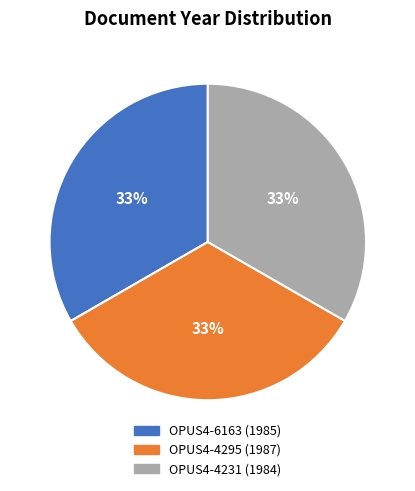

The OPUS4-4231 (1984) slice represents 41% of the pie. True or false?

False